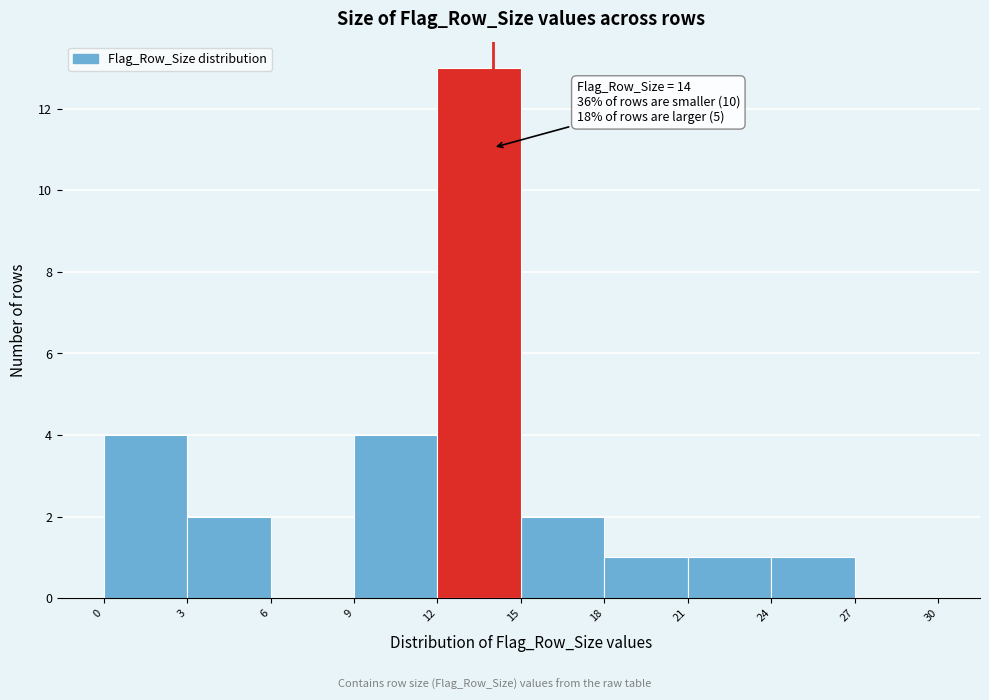

Over which range of the x-axis is the bar tallest?

12 to 15